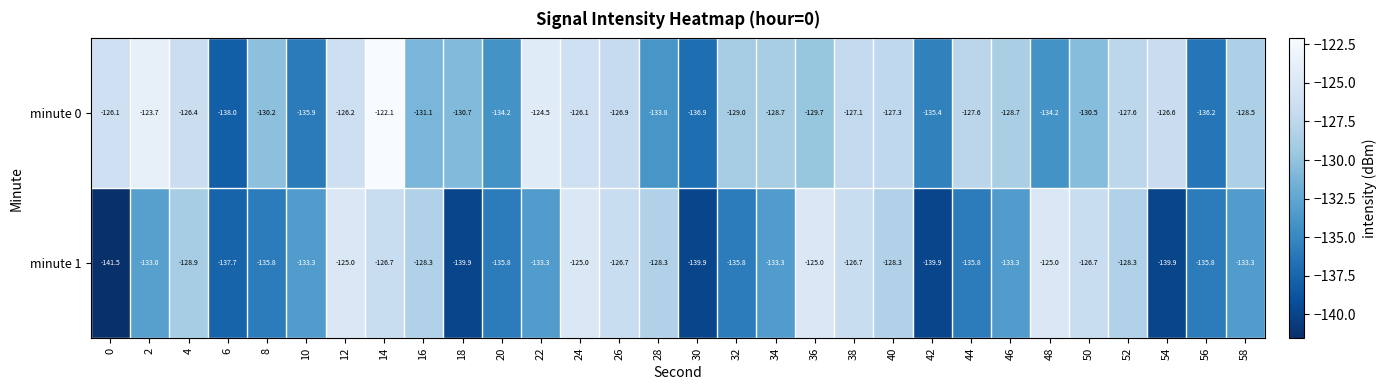

Which series has the largest total across all categories?

minute 0